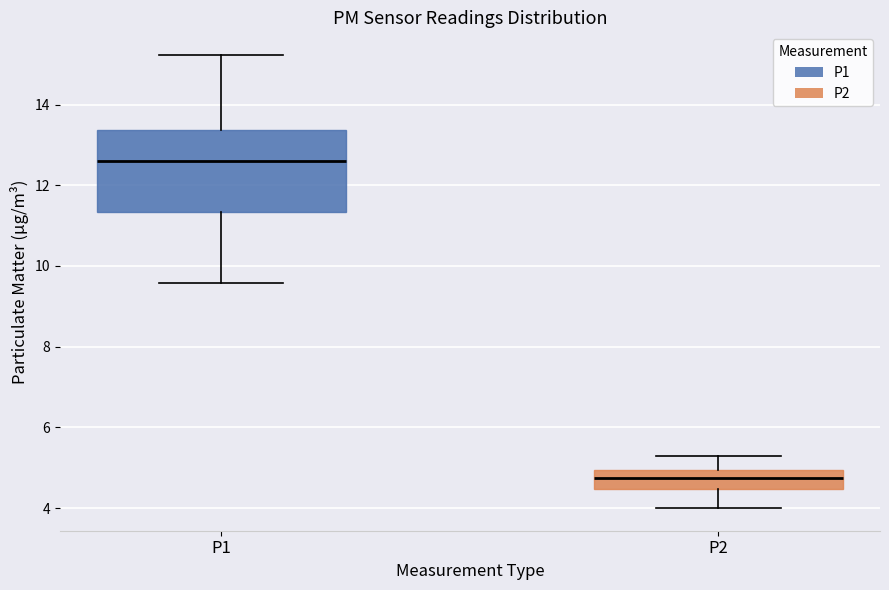

Reading left to right, read every box against the y-axis: the position of its median line, the range the box covers, and the ends of its whiskers. The values are not printed on the chart, so give them approximately, as read against the axis.

P1: median 12.6, box 11.4 to 13.4, whiskers 9.6 to 15.2
P2: median 4.8, box 4.4 to 5.0, whiskers 4.0 to 5.4